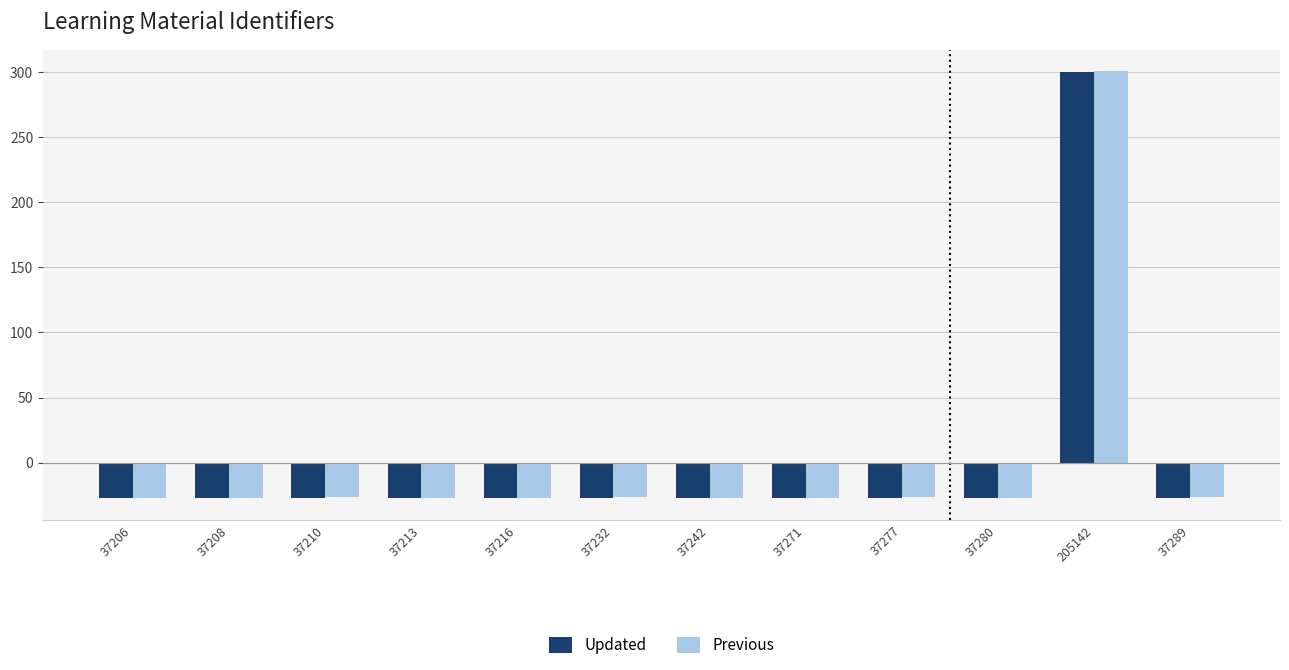

What are all the series names shown in the legend?

Updated, Previous